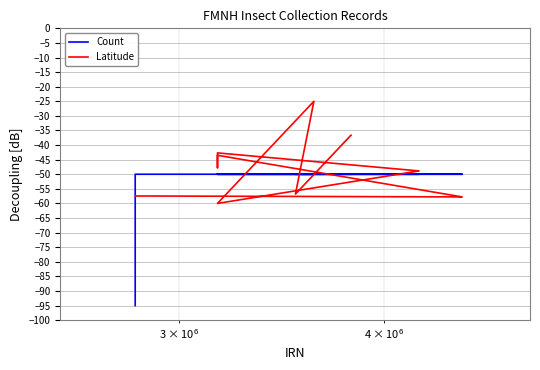

The value of Count at $\mathdefault{10^{8}}$ is -75.4. True or false?

False